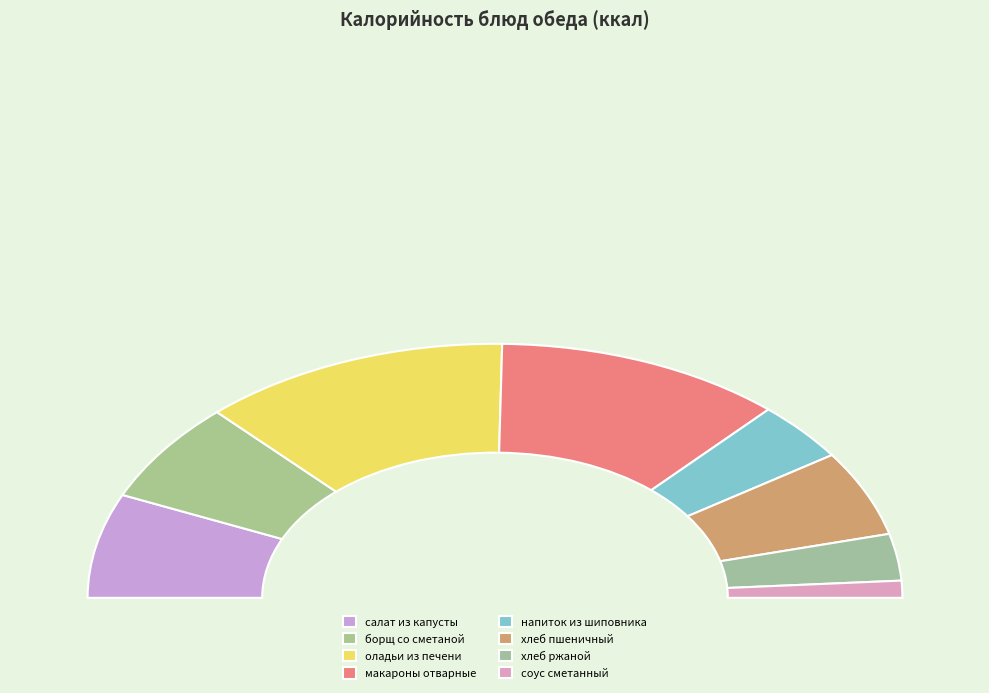

True or false: хлеб ржаной accounts for 6% of the total.

True